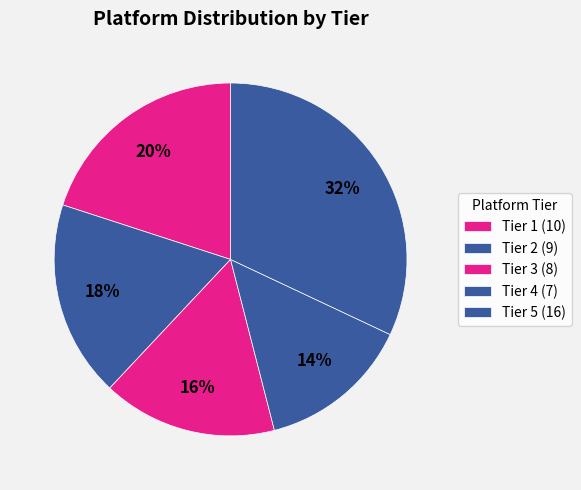

Which category has the biggest portion of the pie?

Tier 5